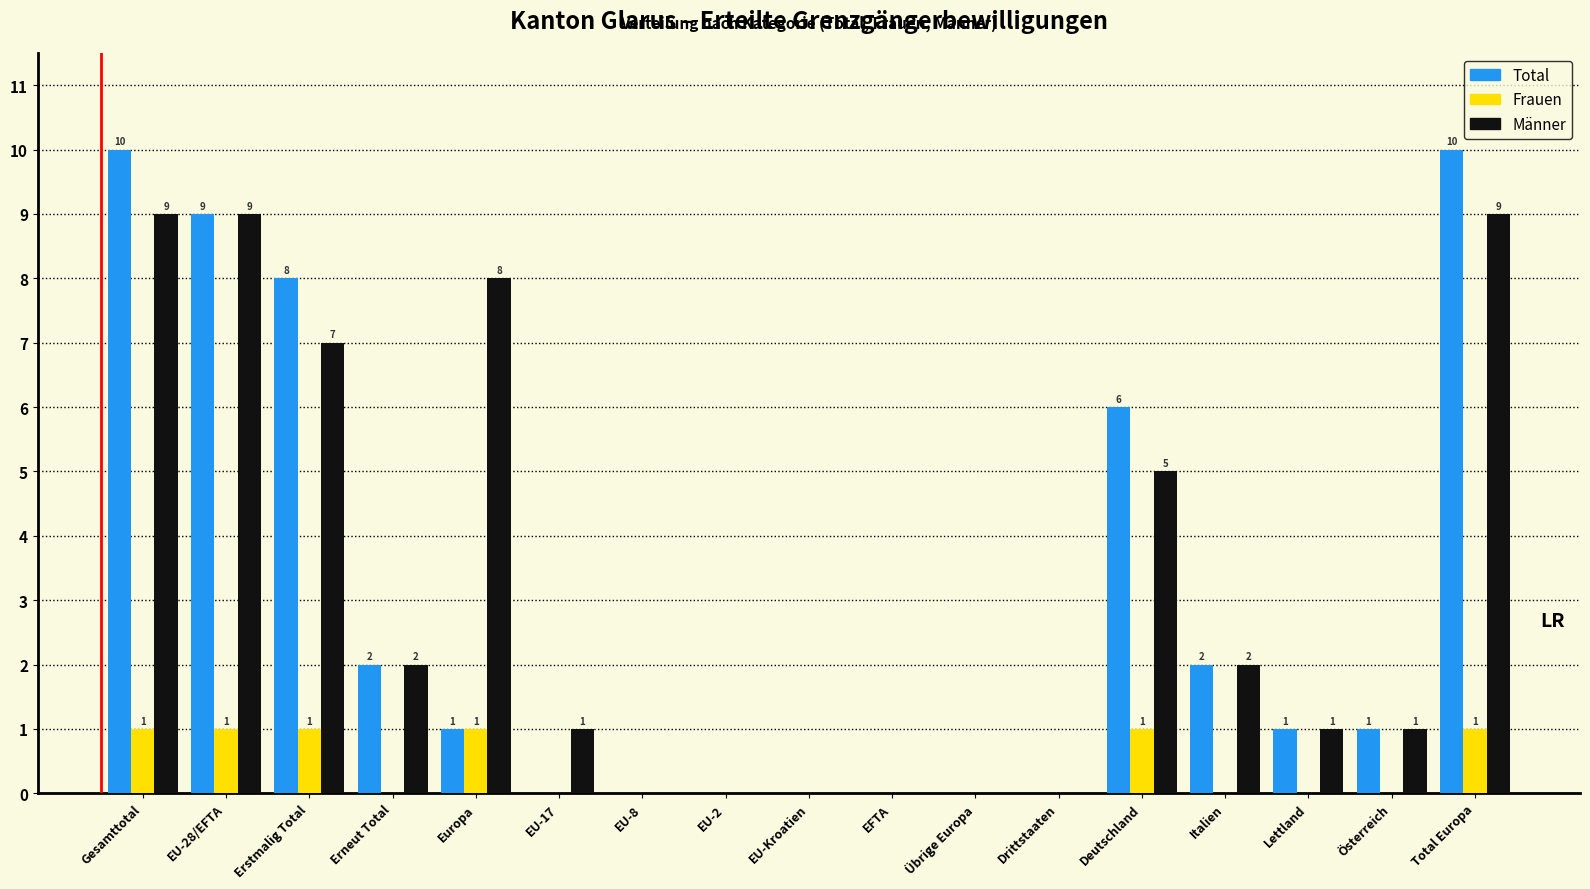

Reading left to right, what are all the values shown in this chart?

Total: Gesamttotal=10	EU-28/EFTA=9	Erstmalig Total=8	Erneut Total=2	Europa=1	EU-17=0	EU-8=0	EU-2=0	EU-Kroatien=0	EFTA=0	Übrige Europa=0	Drittstaaten=0	Deutschland=6	Italien=2	Lettland=1	Österreich=1	Total Europa=10
Frauen: Gesamttotal=1	EU-28/EFTA=1	Erstmalig Total=1	Erneut Total=0	Europa=1	EU-17=0	EU-8=0	EU-2=0	EU-Kroatien=0	EFTA=0	Übrige Europa=0	Drittstaaten=0	Deutschland=1	Italien=0	Lettland=0	Österreich=0	Total Europa=1
Männer: Gesamttotal=9	EU-28/EFTA=9	Erstmalig Total=7	Erneut Total=2	Europa=8	EU-17=1	EU-8=0	EU-2=0	EU-Kroatien=0	EFTA=0	Übrige Europa=0	Drittstaaten=0	Deutschland=5	Italien=2	Lettland=1	Österreich=1	Total Europa=9